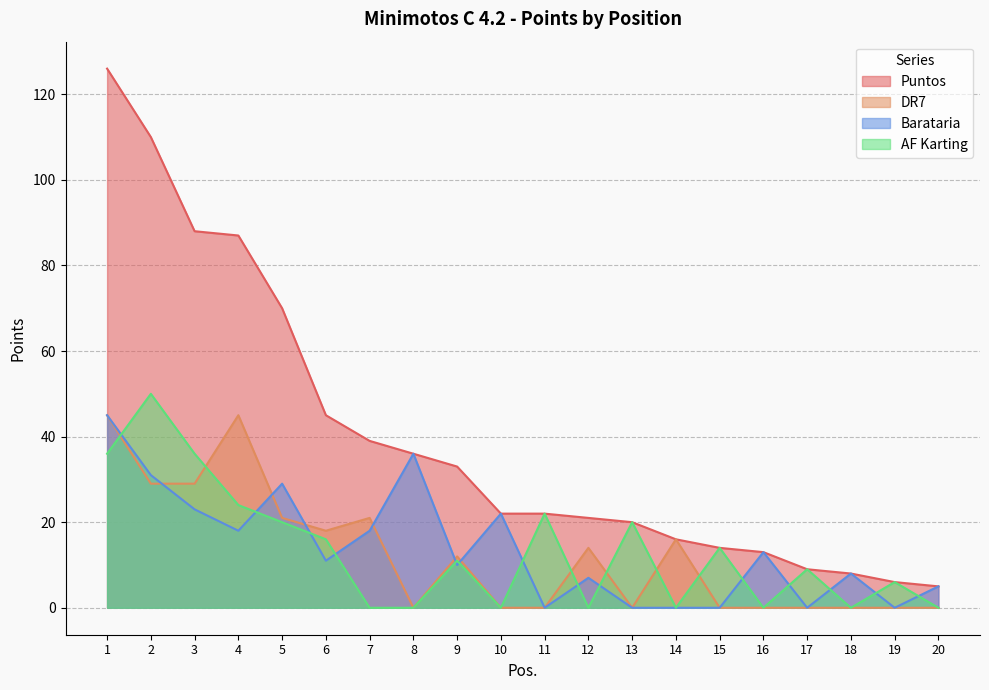

At which category is the sum across all series the highest?

1